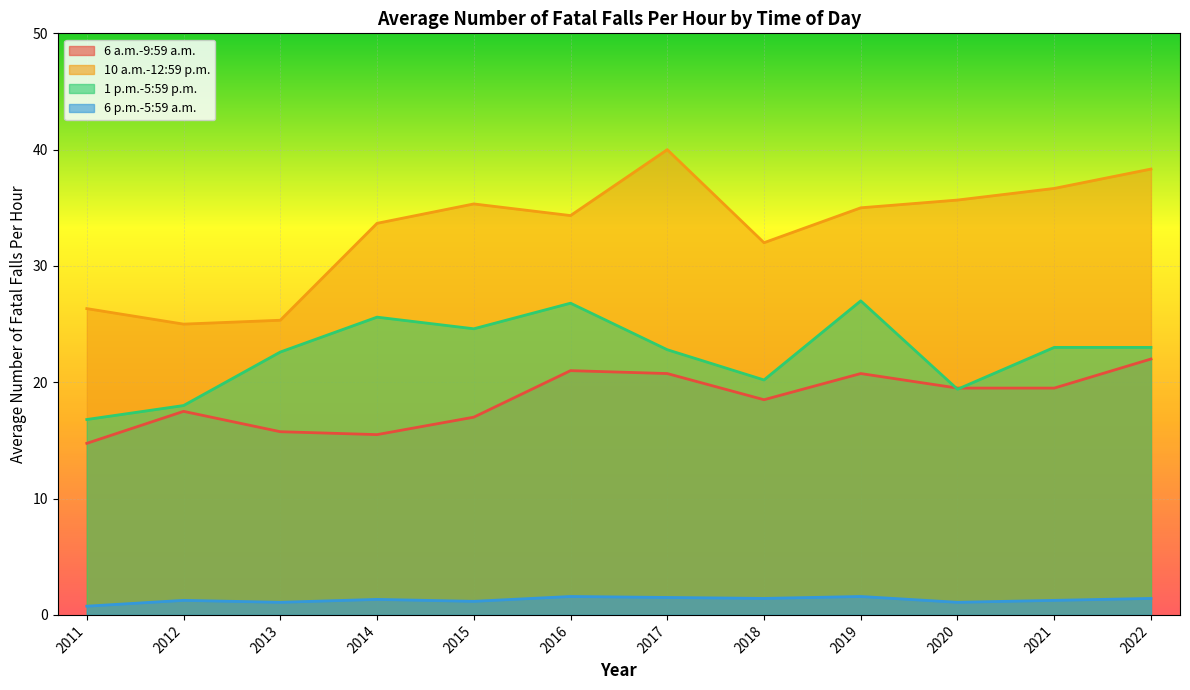

True or false: 1 p.m.-5:59 p.m. has a value of 14.8 at 2021.

False